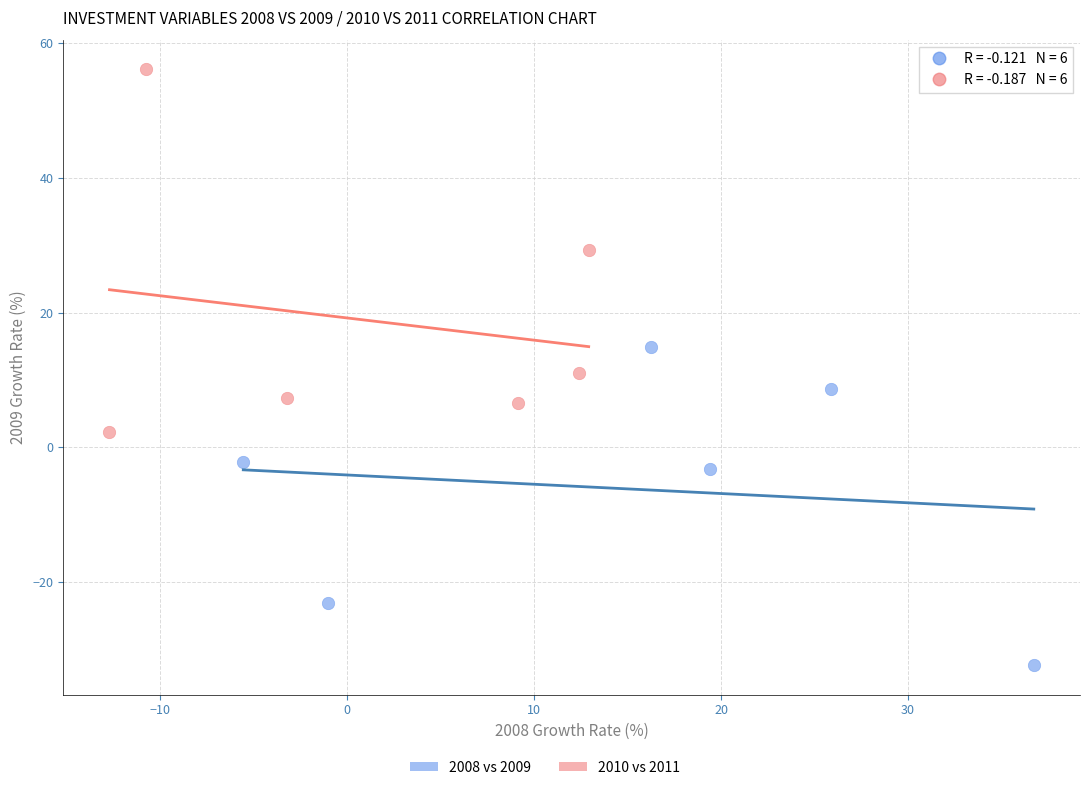

Which series contains the lowest Y value?

2008 vs 2009